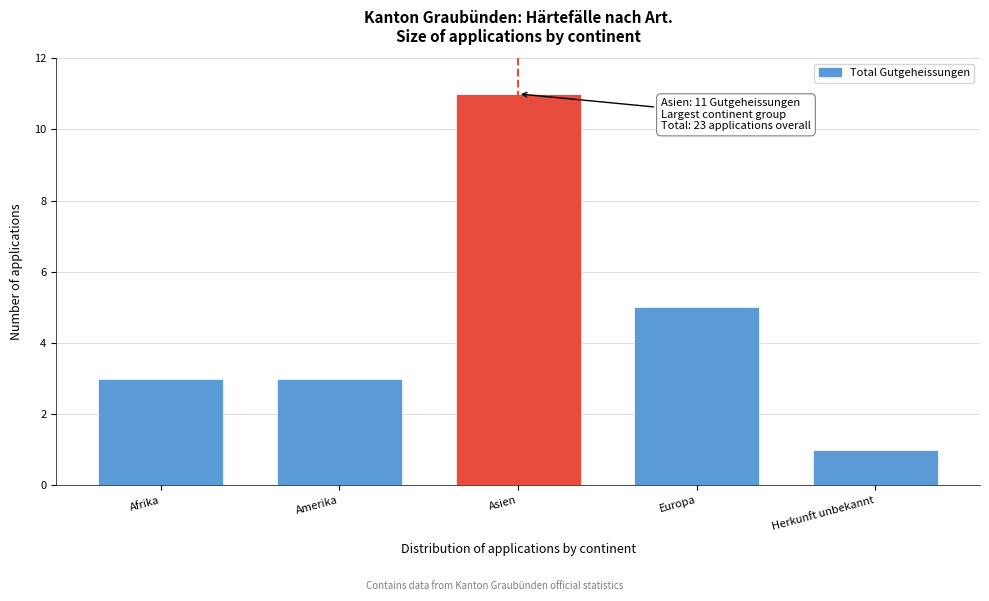

Reading right to left, list all the values displayed in this chart.

Herkunft unbekannt=1	Europa=5	Asien=11	Amerika=3	Afrika=3